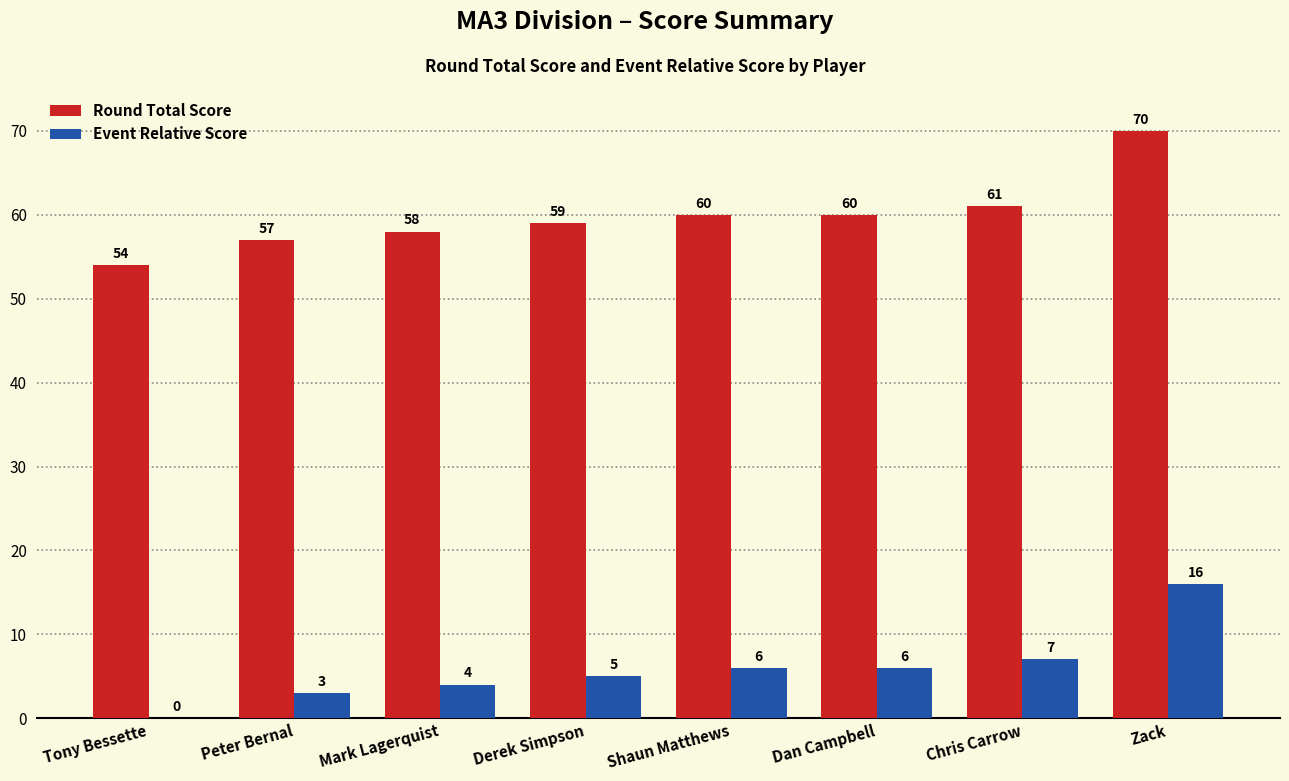

Reading left to right, what are all the values shown in this chart?

Round Total Score: Tony Bessette=54	Peter Bernal=57	Mark Lagerquist=58	Derek Simpson=59	Shaun Matthews=60	Dan Campbell=60	Chris Carrow=61	Zack=70
Event Relative Score: Tony Bessette=0	Peter Bernal=3	Mark Lagerquist=4	Derek Simpson=5	Shaun Matthews=6	Dan Campbell=6	Chris Carrow=7	Zack=16